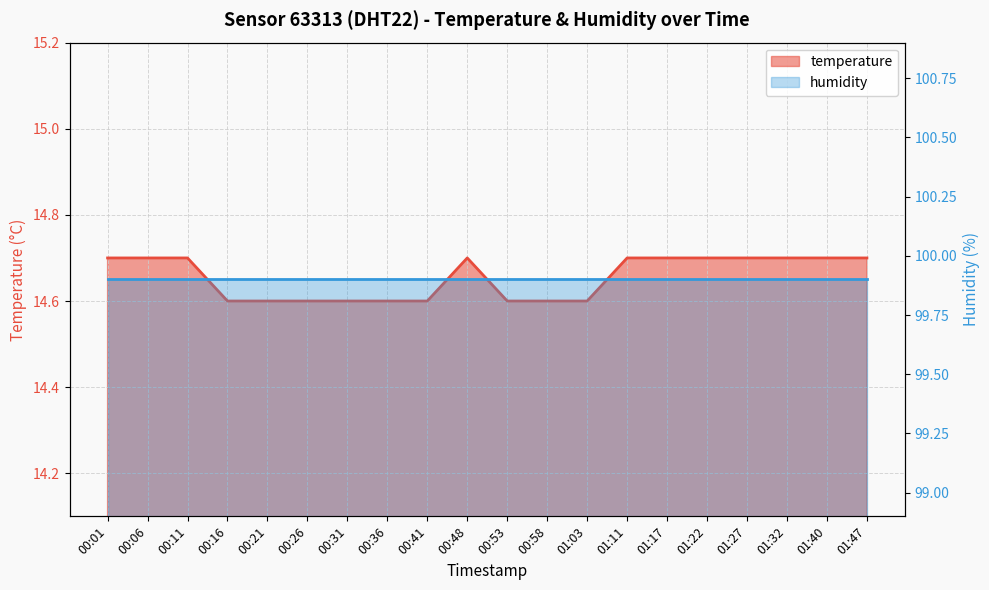

List the labels in order of value, largest first.

00:01, 00:06, 00:11, 00:48, 01:11, 01:17, 01:22, 01:27, 01:32, 01:40, 01:47, 00:16, 00:21, 00:26, 00:31, 00:36, 00:41, 00:53, 00:58, 01:03